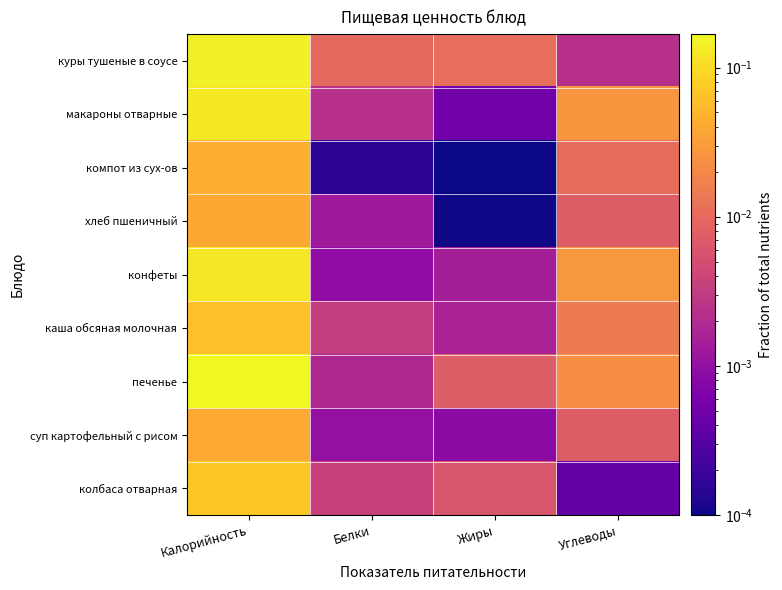

Which has a higher value, Углеводы or Белки?

Белки